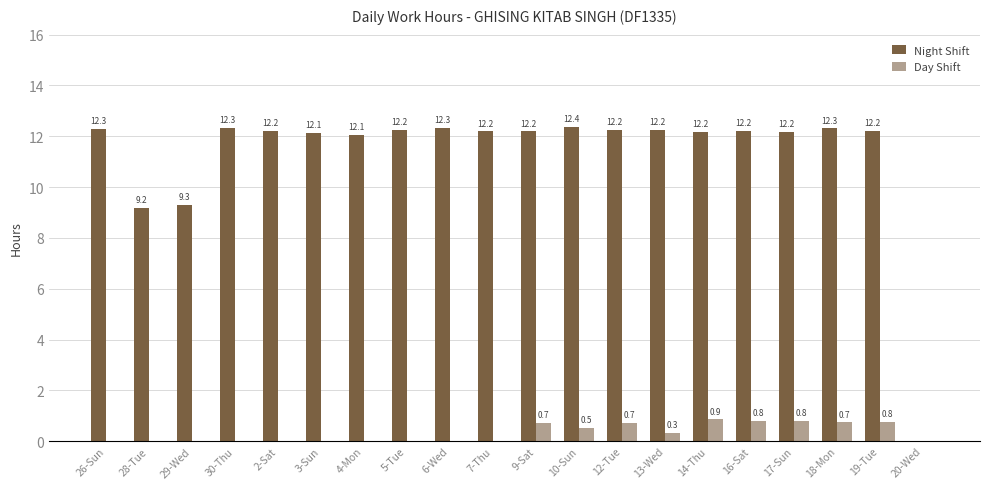

Between 5-Tue and 17-Sun, which series saw the biggest shift?

Day Shift